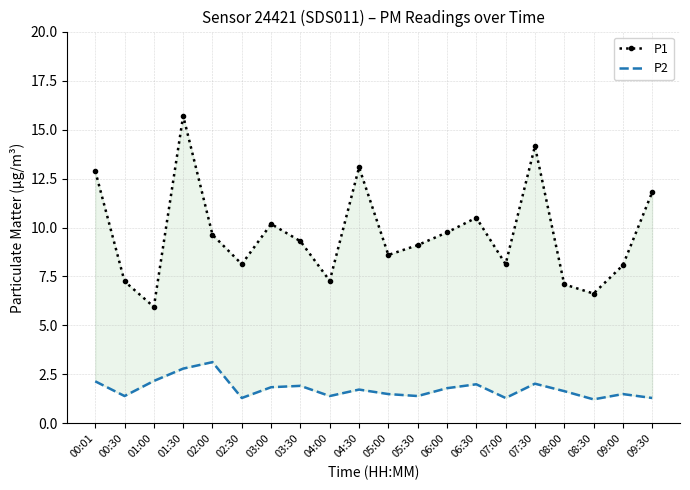

The P2 series shows 2.5 at 08:00. True or false?

False